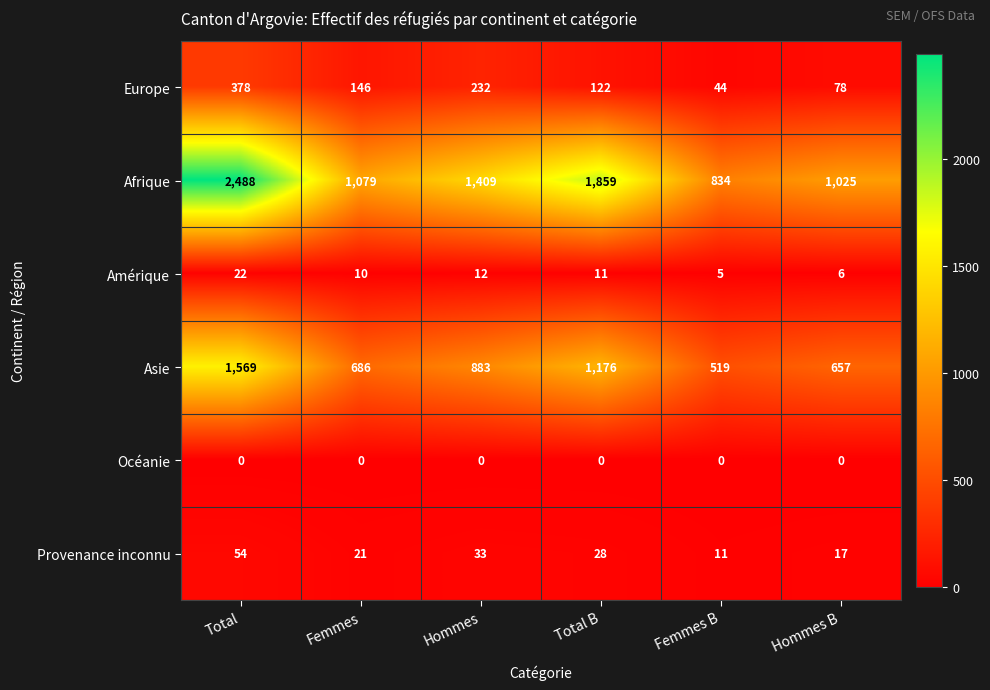

Count the Europe values in the range 78 to 232.

4